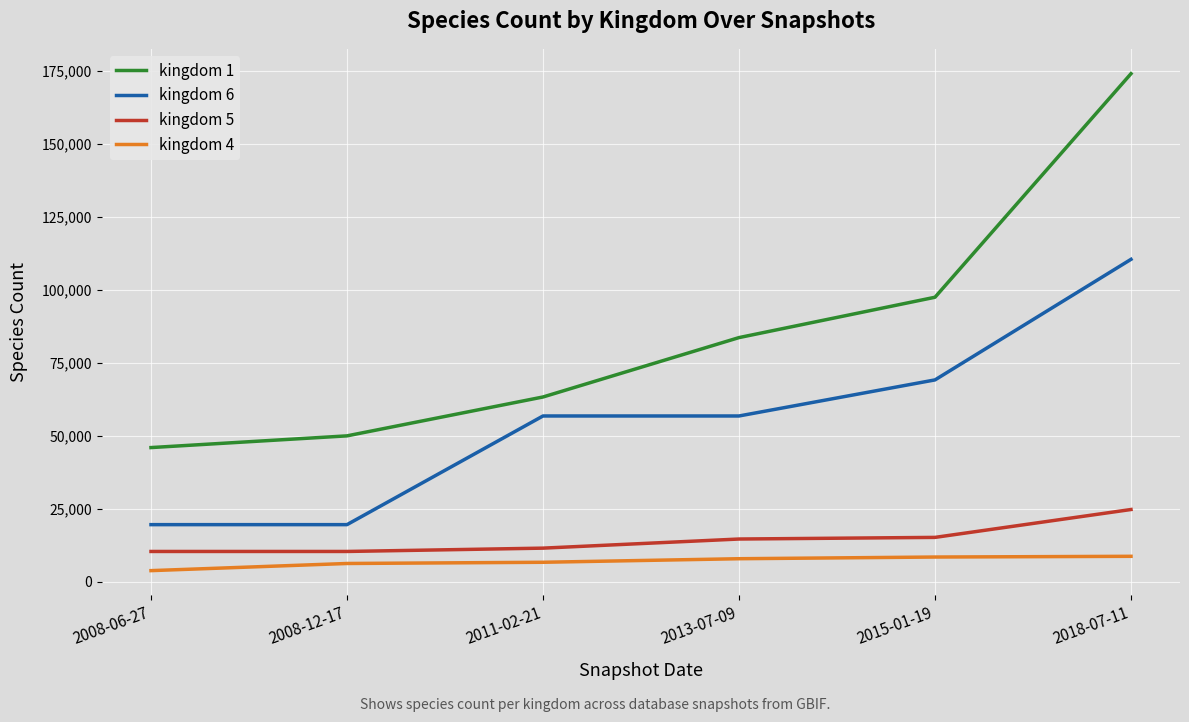

What is the total value across all series at 2011-02-21?

138344